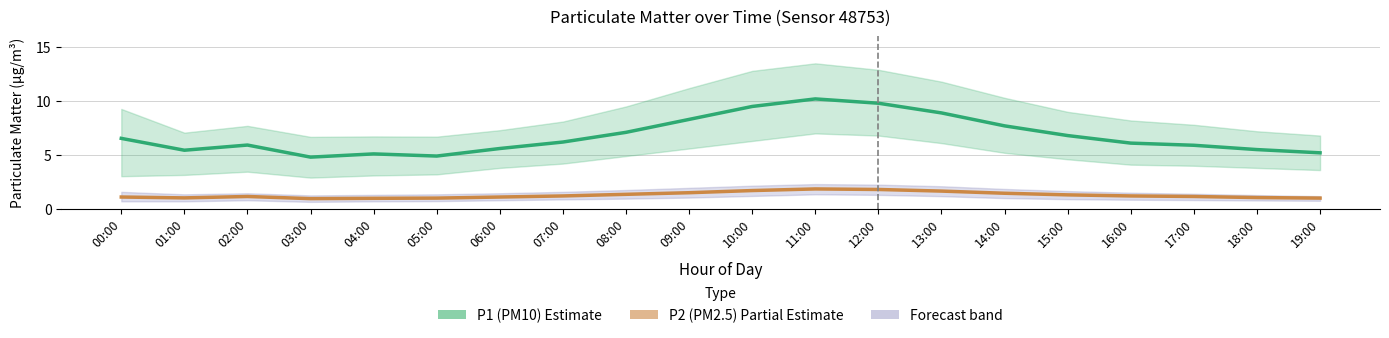

What is the label of the 10th point from the right?

10:00